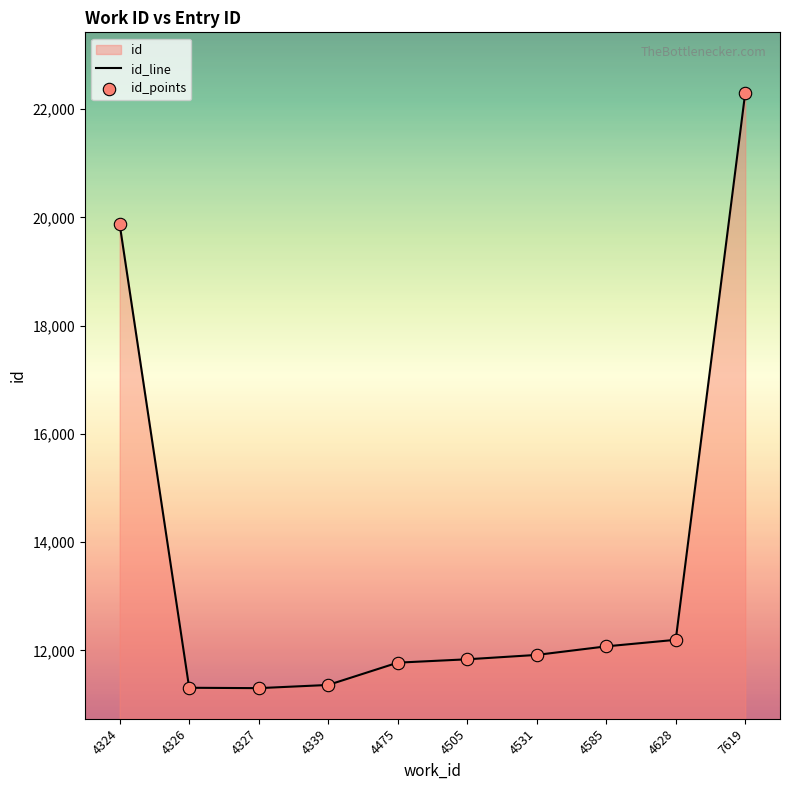

Which series contains the highest Y value?

id_line